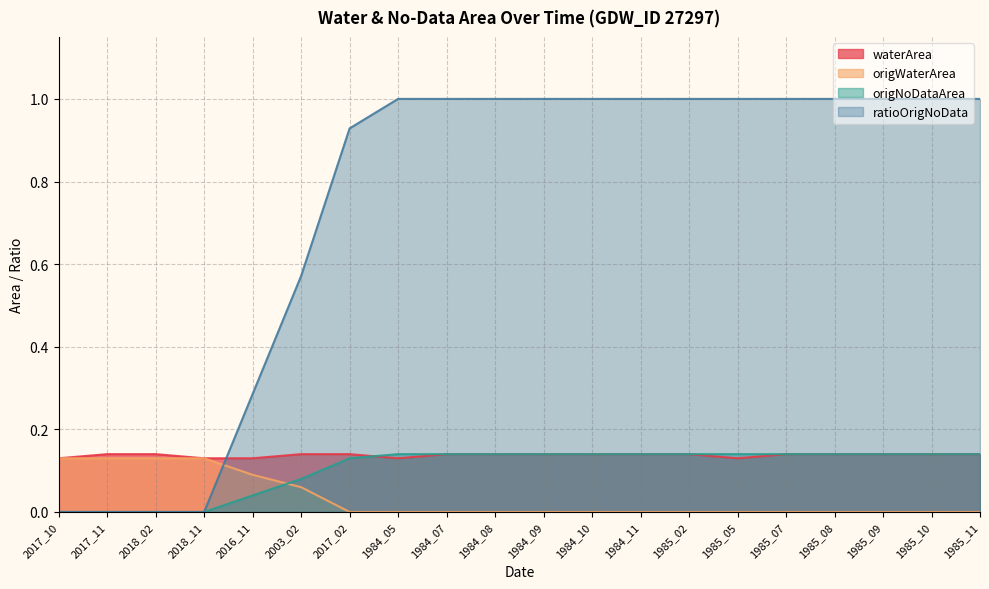

At 1984_09, list the series in order from smallest to largest.

origWaterArea, waterArea, origNoDataArea, ratioOrigNoData